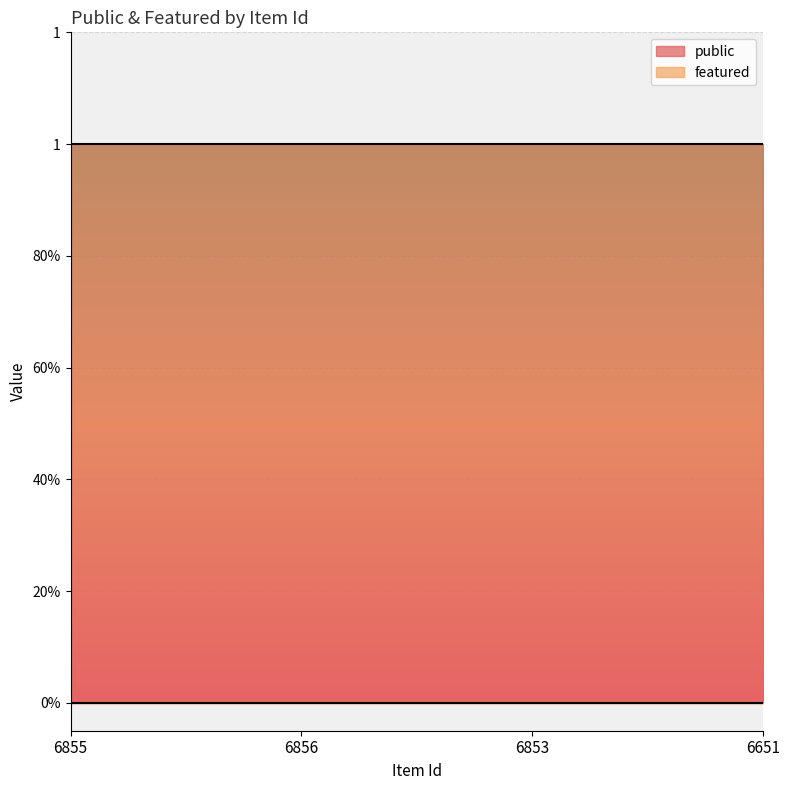

Reading left to right, what are all the values shown in this chart?

public: 1	1	1	1
featured: 0	0	0	0